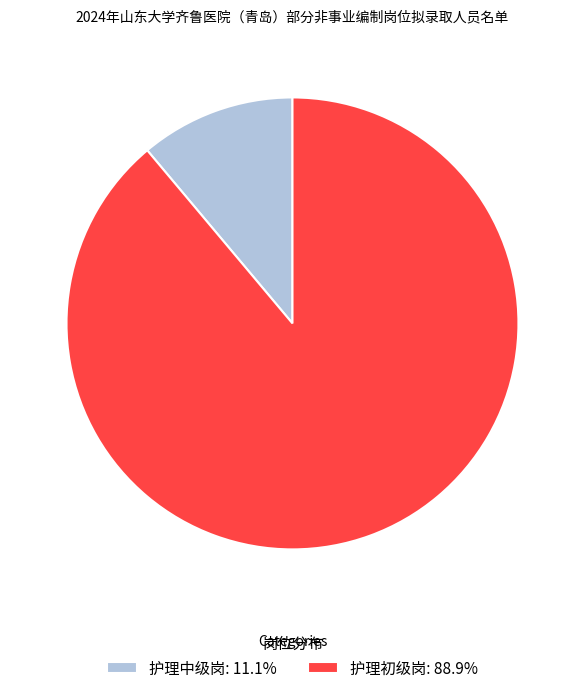

How many segments does this pie chart have?

2